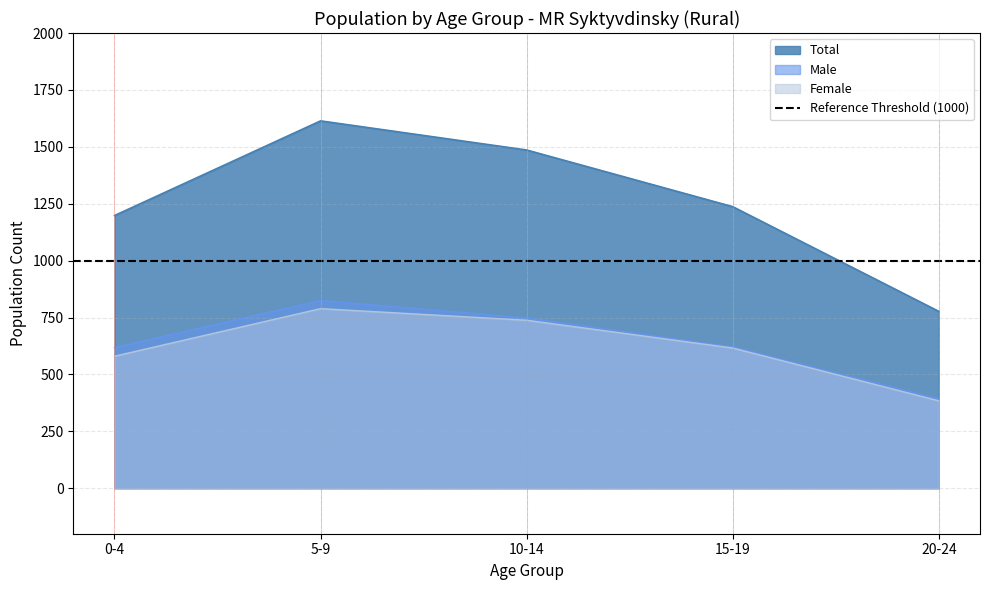

Which category has the lowest value in the Female series?

20-24